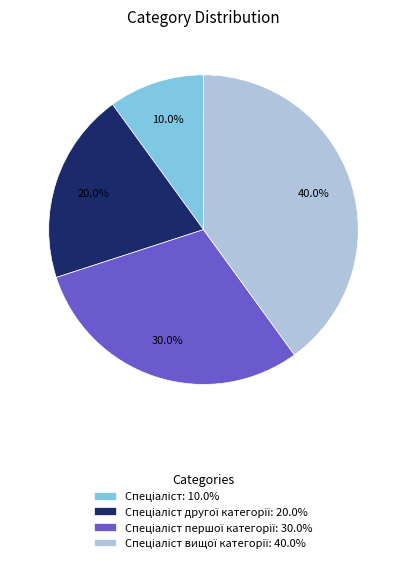

Is there a majority slice in this chart?

No